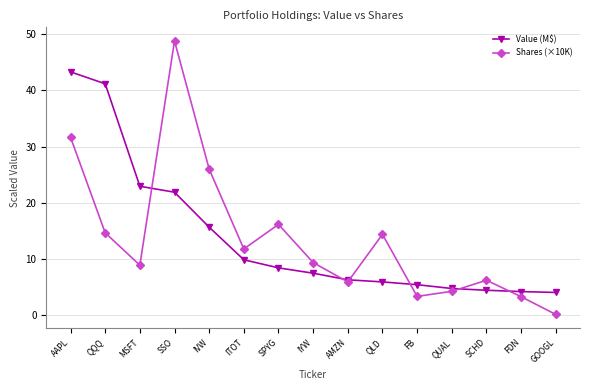

Does the chart have visible grid lines?

Yes